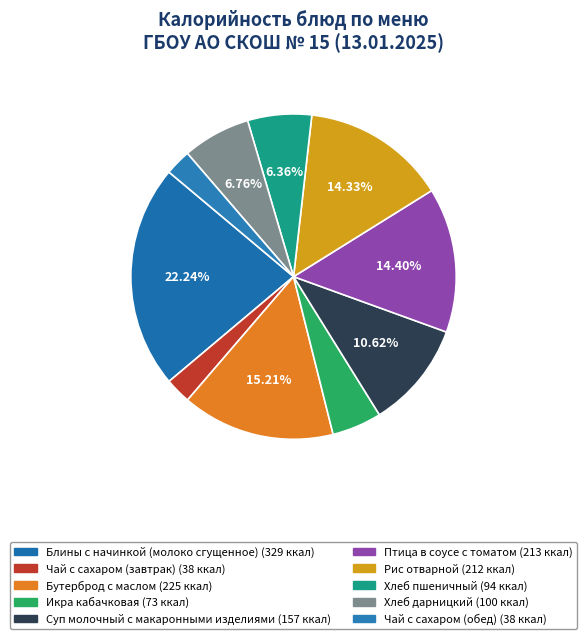

What percentage is the Икра кабачковая slice, to the nearest percent?

5%